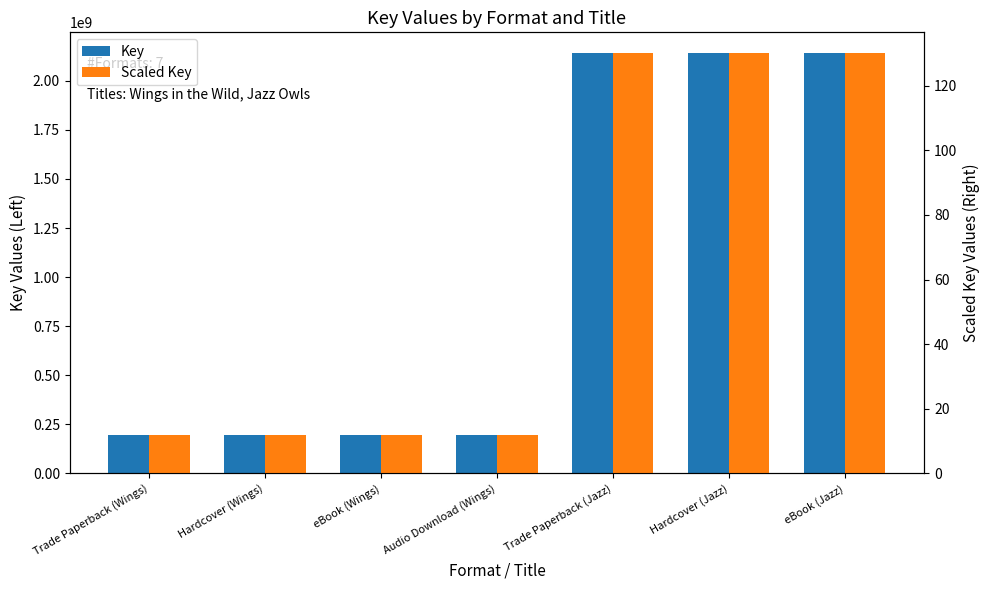

How many bars are there in each group?

2